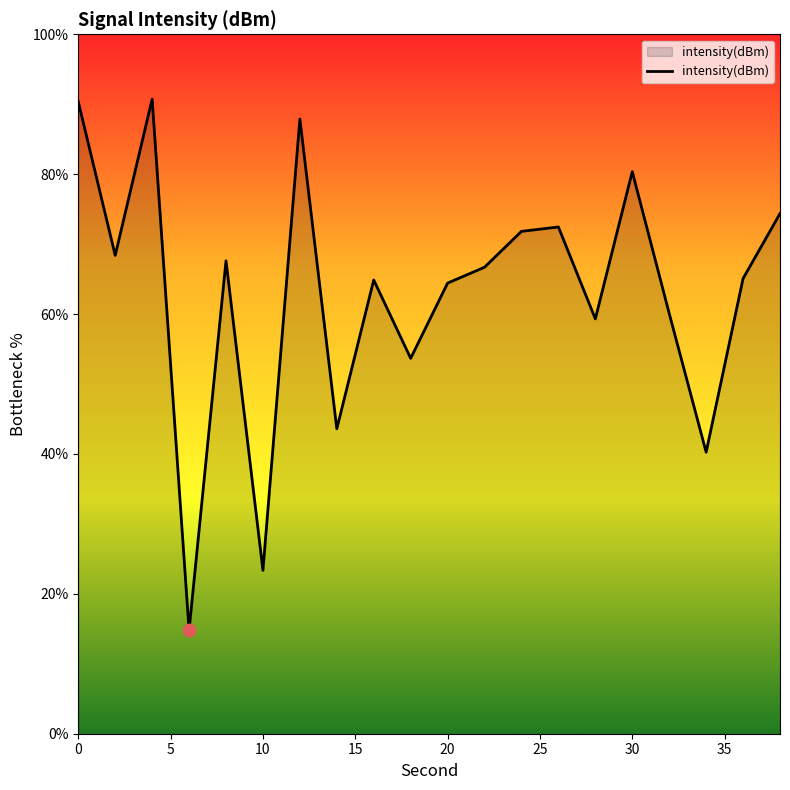

What is the minimum value shown in the chart?

14.8